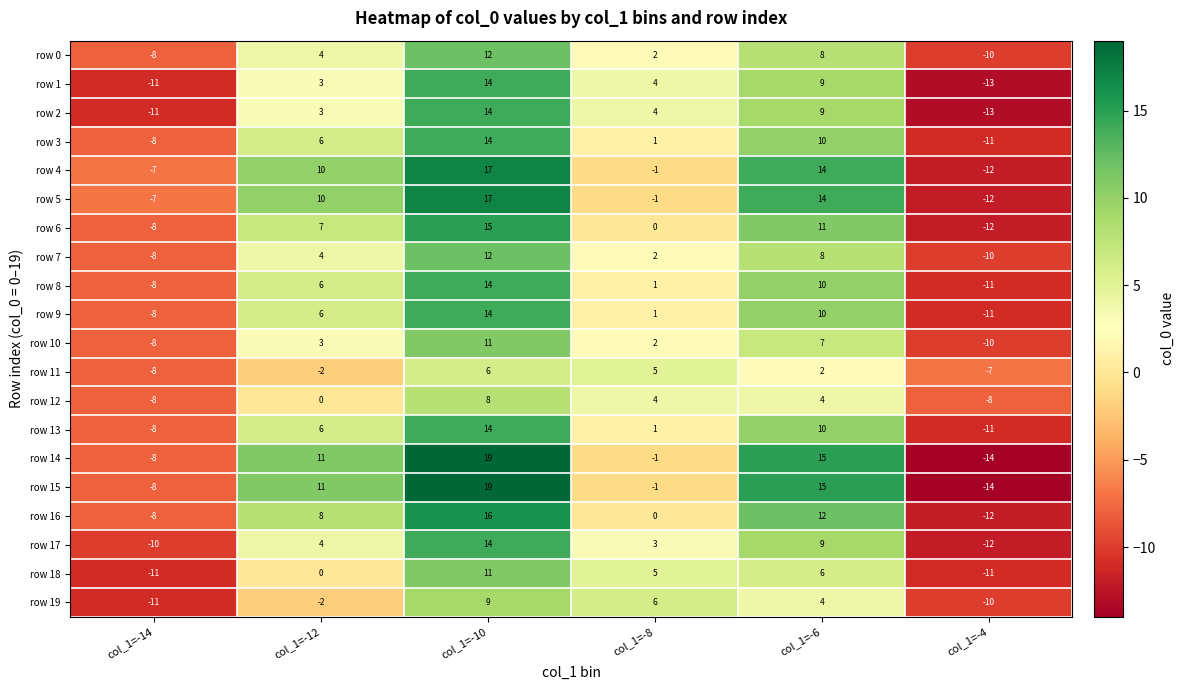

At which category does the chart reach its minimum across all series?

col_1=-4